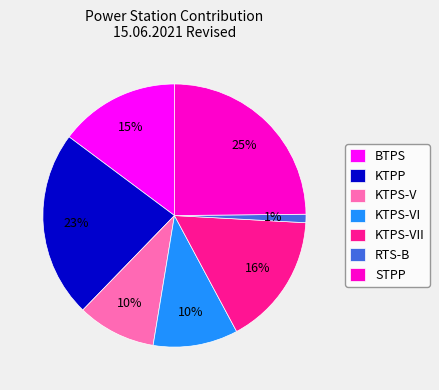

Which slice is the largest?

STPP